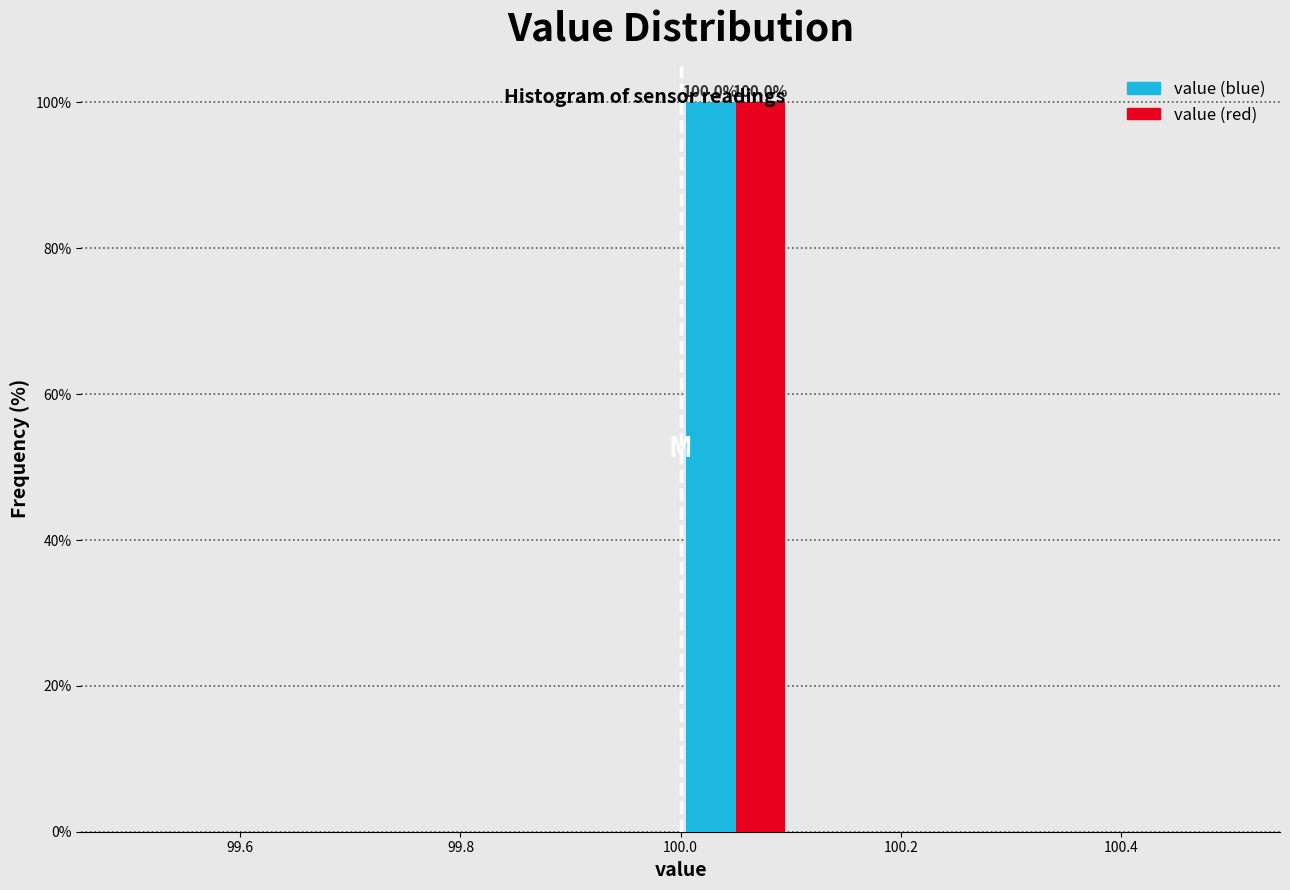

In the value (red) series, which range on the x-axis has the tallest bar?

100.0 to 100.1